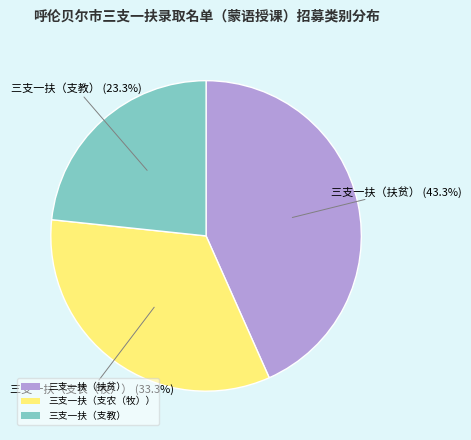

To the nearest percent, what is the combined percentage of 三支一扶（支农（牧）） and 三支一扶（支教）?

57%